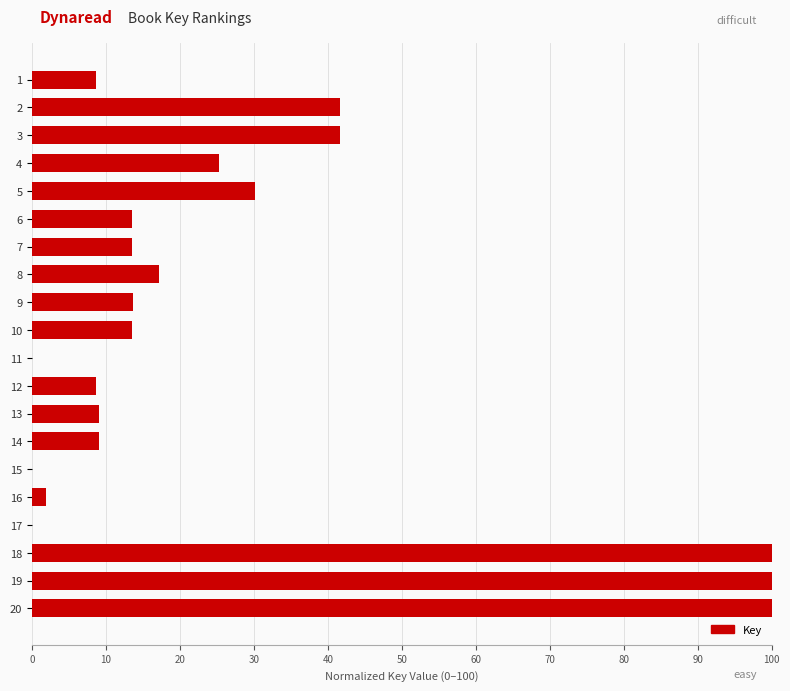

What is the ratio of the value at 8 to the value at 13?

1.9